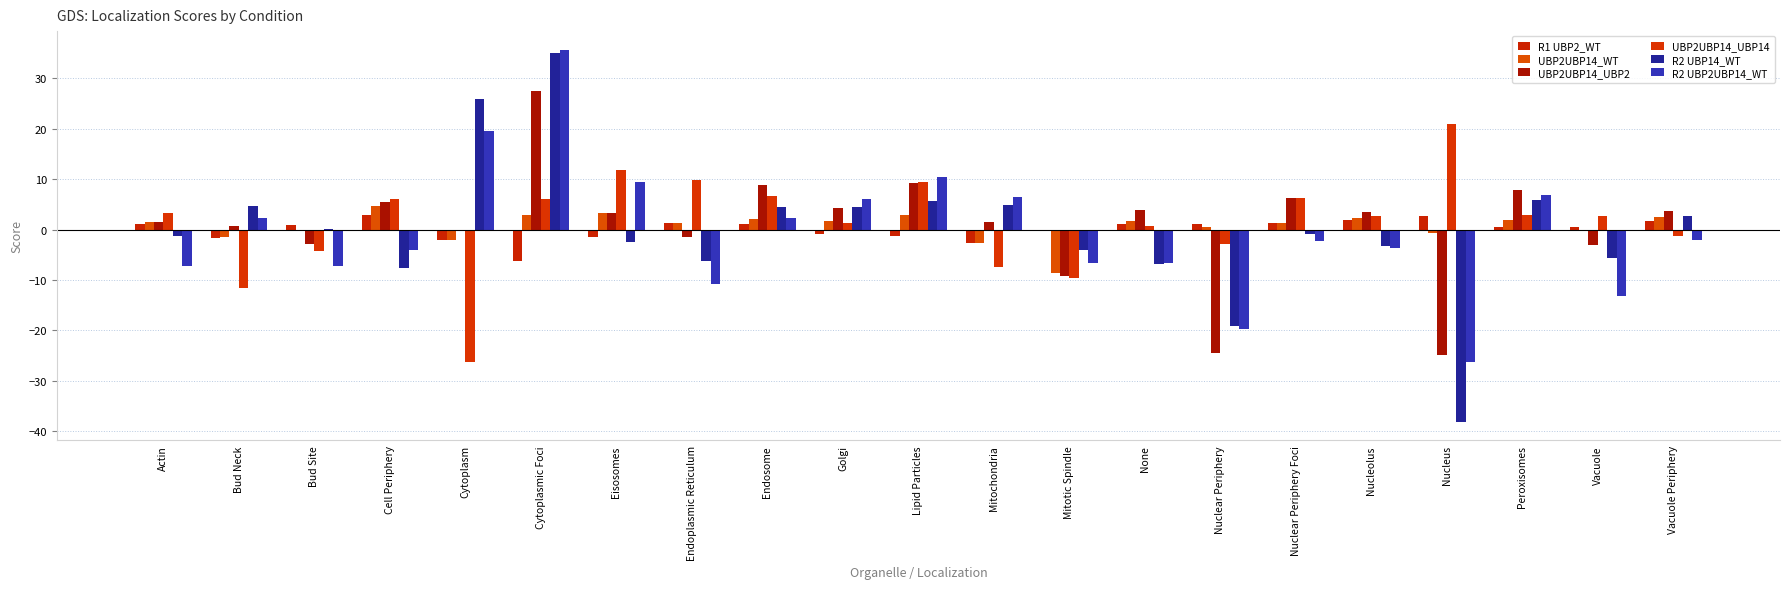

Count the number of categories in the chart.

21